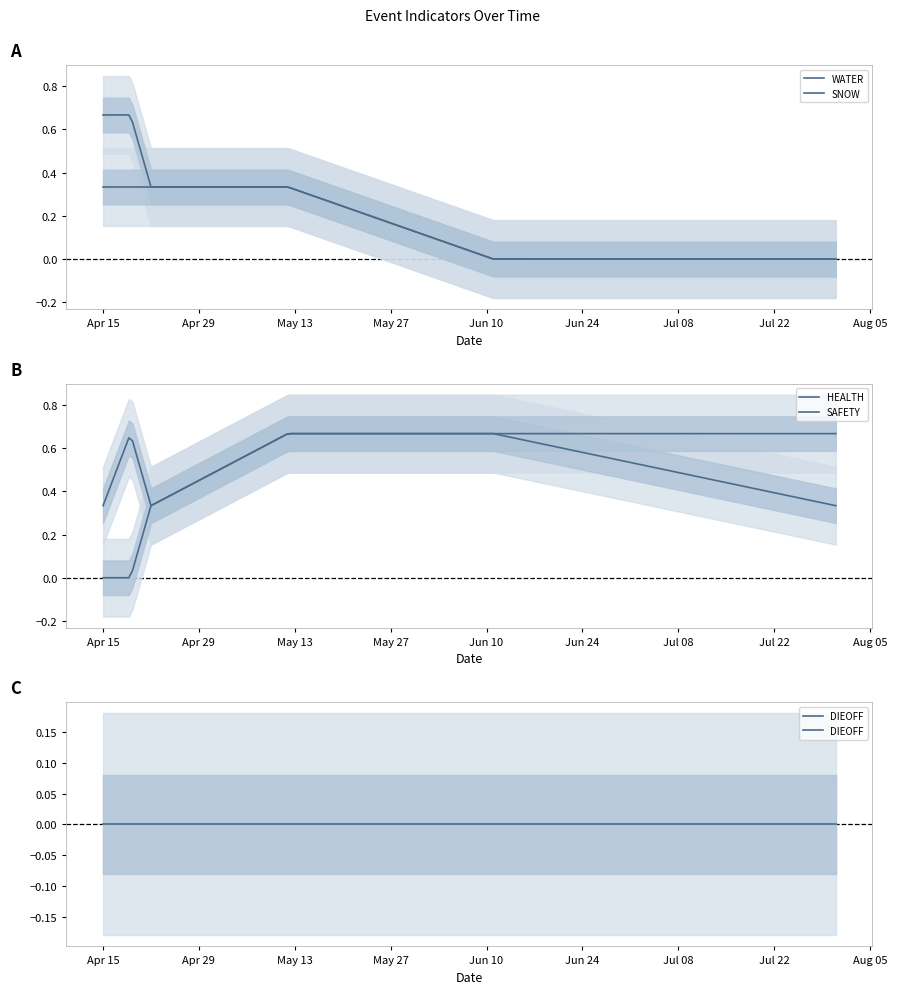

At how many categories does at least one series exceed 0?

6